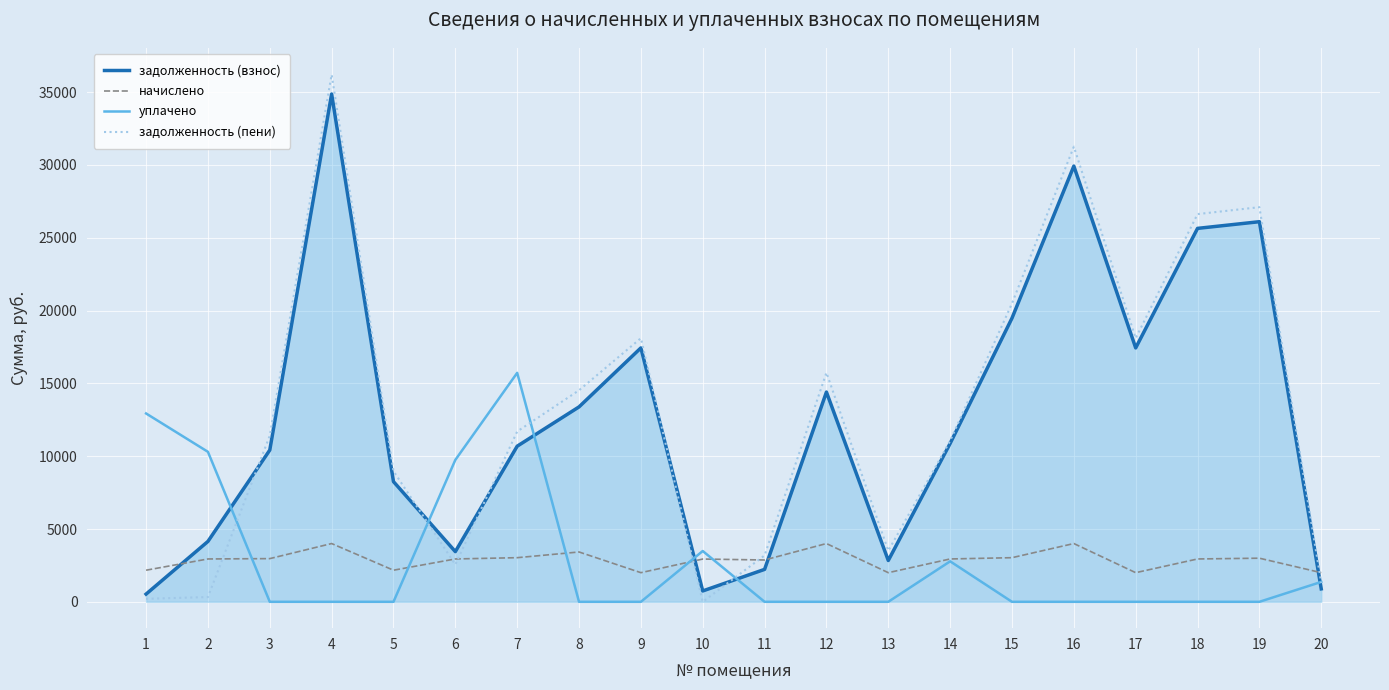

At which category is the sum across all series the highest?

4